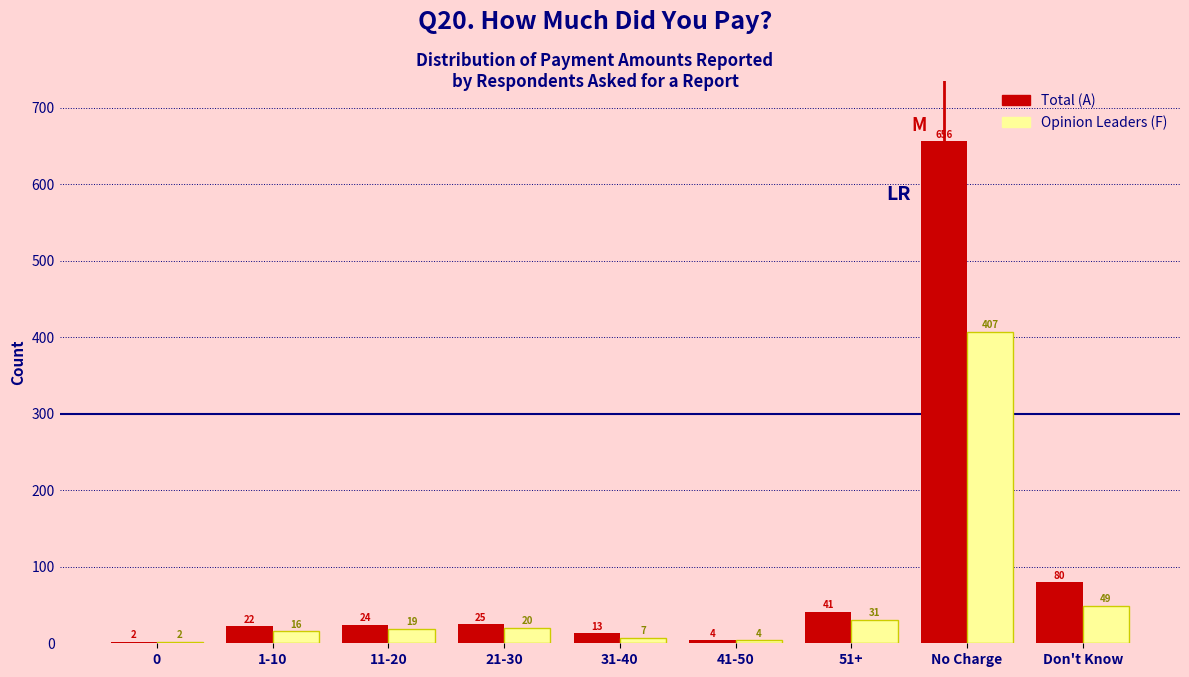

Reading left to right, transcribe all the data shown in this chart.

Total (A): 0=2	1-10=22	11-20=24	21-30=25	31-40=13	41-50=4	51+=41	No Charge=656	Don't Know=80
Opinion Leaders (F): 0=2	1-10=16	11-20=19	21-30=20	31-40=7	41-50=4	51+=31	No Charge=407	Don't Know=49